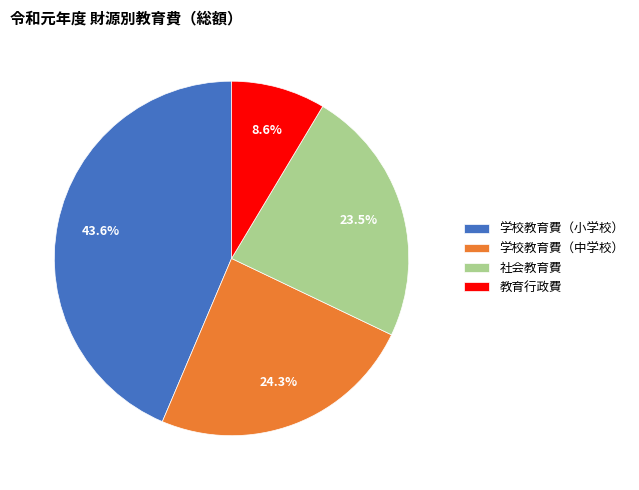

How many slices are in this pie chart?

4